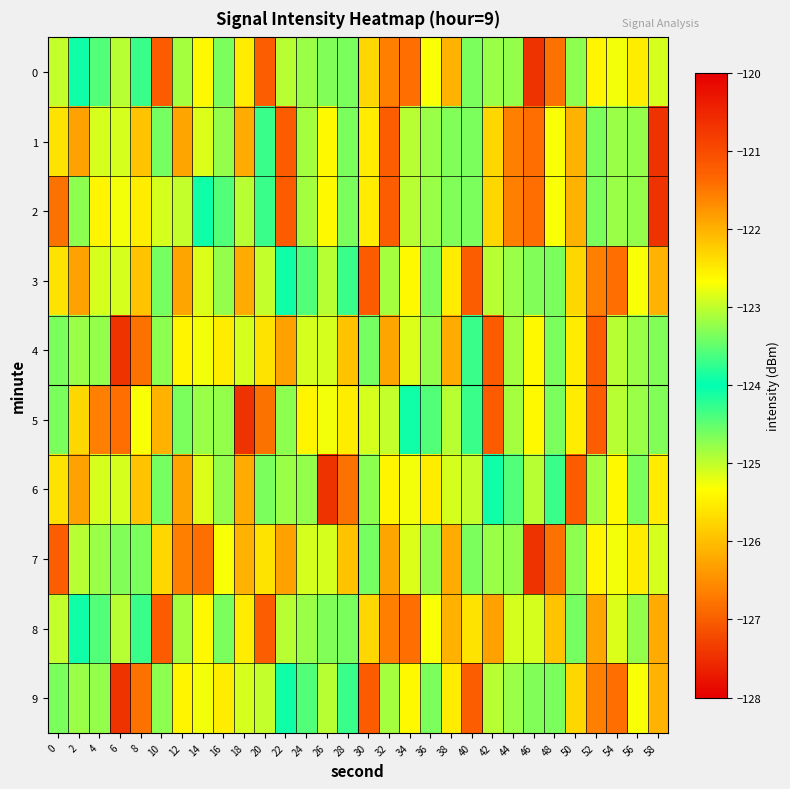

Reading left to right, what are all the values shown in this chart?

0: 0=-125.0	2=-123.9	4=-123.6	6=-123.0	8=-123.7	10=-121.2	12=-124.9	14=-125.4	16=-123.4	18=-122.5	20=-121.2	22=-124.9	24=-124.8	26=-123.3	28=-123.4	30=-122.3	32=-121.6	34=-121.4	36=-122.7	38=-122.0	40=-124.7	42=-123.2	44=-124.8	46=-127.4	48=-126.8	50=-124.7	52=-125.4	54=-122.7	56=-125.5	58=-122.9
1: 0=-125.6	2=-126.3	4=-122.9	6=-122.9	8=-125.9	10=-123.4	12=-126.3	14=-125.2	16=-123.2	18=-126.2	20=-123.7	22=-121.2	24=-124.9	26=-125.4	28=-123.4	30=-122.5	32=-121.2	34=-124.9	36=-124.8	38=-123.3	40=-123.4	42=-122.3	44=-121.6	46=-121.4	48=-122.7	50=-122.0	52=-124.7	54=-123.2	56=-124.8	58=-127.4
2: 0=-126.8	2=-124.7	4=-125.4	6=-122.7	8=-125.5	10=-122.9	12=-125.0	14=-123.9	16=-123.6	18=-123.0	20=-123.7	22=-121.2	24=-124.9	26=-125.4	28=-123.4	30=-122.5	32=-121.2	34=-124.9	36=-124.8	38=-123.3	40=-123.4	42=-122.3	44=-121.6	46=-121.4	48=-122.7	50=-122.0	52=-124.7	54=-123.2	56=-124.8	58=-127.4
3: 0=-125.6	2=-126.3	4=-122.9	6=-122.9	8=-125.9	10=-123.4	12=-126.3	14=-125.2	16=-123.2	18=-126.2	20=-125.0	22=-123.9	24=-123.6	26=-123.0	28=-123.7	30=-121.2	32=-124.9	34=-125.4	36=-123.4	38=-122.5	40=-121.2	42=-124.9	44=-124.8	46=-123.3	48=-123.4	50=-122.3	52=-121.6	54=-121.4	56=-122.7	58=-122.0
4: 0=-124.7	2=-123.2	4=-124.8	6=-127.4	8=-126.8	10=-124.7	12=-125.4	14=-122.7	16=-125.5	18=-122.9	20=-125.6	22=-126.3	24=-122.9	26=-122.9	28=-125.9	30=-123.4	32=-126.3	34=-125.2	36=-123.2	38=-126.2	40=-123.7	42=-121.2	44=-124.9	46=-125.4	48=-123.4	50=-122.5	52=-121.2	54=-124.9	56=-124.8	58=-123.3
5: 0=-123.4	2=-122.3	4=-121.6	6=-121.4	8=-122.7	10=-122.0	12=-124.7	14=-123.2	16=-124.8	18=-127.4	20=-126.8	22=-124.7	24=-125.4	26=-122.7	28=-125.5	30=-122.9	32=-125.0	34=-123.9	36=-123.6	38=-123.0	40=-123.7	42=-121.2	44=-124.9	46=-125.4	48=-123.4	50=-122.5	52=-121.2	54=-124.9	56=-124.8	58=-123.3
6: 0=-125.6	2=-126.3	4=-122.9	6=-122.9	8=-125.9	10=-123.4	12=-126.3	14=-125.2	16=-123.2	18=-126.2	20=-124.7	22=-123.2	24=-124.8	26=-127.4	28=-126.8	30=-124.7	32=-125.4	34=-122.7	36=-125.5	38=-122.9	40=-125.0	42=-123.9	44=-123.6	46=-123.0	48=-123.7	50=-121.2	52=-124.9	54=-125.4	56=-123.4	58=-122.5
7: 0=-121.2	2=-124.9	4=-124.8	6=-123.3	8=-123.4	10=-122.3	12=-121.6	14=-121.4	16=-122.7	18=-122.0	20=-125.6	22=-126.3	24=-122.9	26=-122.9	28=-125.9	30=-123.4	32=-126.3	34=-125.2	36=-123.2	38=-126.2	40=-124.7	42=-123.2	44=-124.8	46=-127.4	48=-126.8	50=-124.7	52=-125.4	54=-122.7	56=-125.5	58=-122.9
8: 0=-125.0	2=-123.9	4=-123.6	6=-123.0	8=-123.7	10=-121.2	12=-124.9	14=-125.4	16=-123.4	18=-122.5	20=-121.2	22=-124.9	24=-124.8	26=-123.3	28=-123.4	30=-122.3	32=-121.6	34=-121.4	36=-122.7	38=-122.0	40=-125.6	42=-126.3	44=-122.9	46=-122.9	48=-125.9	50=-123.4	52=-126.3	54=-125.2	56=-123.2	58=-126.2
9: 0=-124.7	2=-123.2	4=-124.8	6=-127.4	8=-126.8	10=-124.7	12=-125.4	14=-122.7	16=-125.5	18=-122.9	20=-125.0	22=-123.9	24=-123.6	26=-123.0	28=-123.7	30=-121.2	32=-124.9	34=-125.4	36=-123.4	38=-122.5	40=-121.2	42=-124.9	44=-124.8	46=-123.3	48=-123.4	50=-122.3	52=-121.6	54=-121.4	56=-122.7	58=-122.0